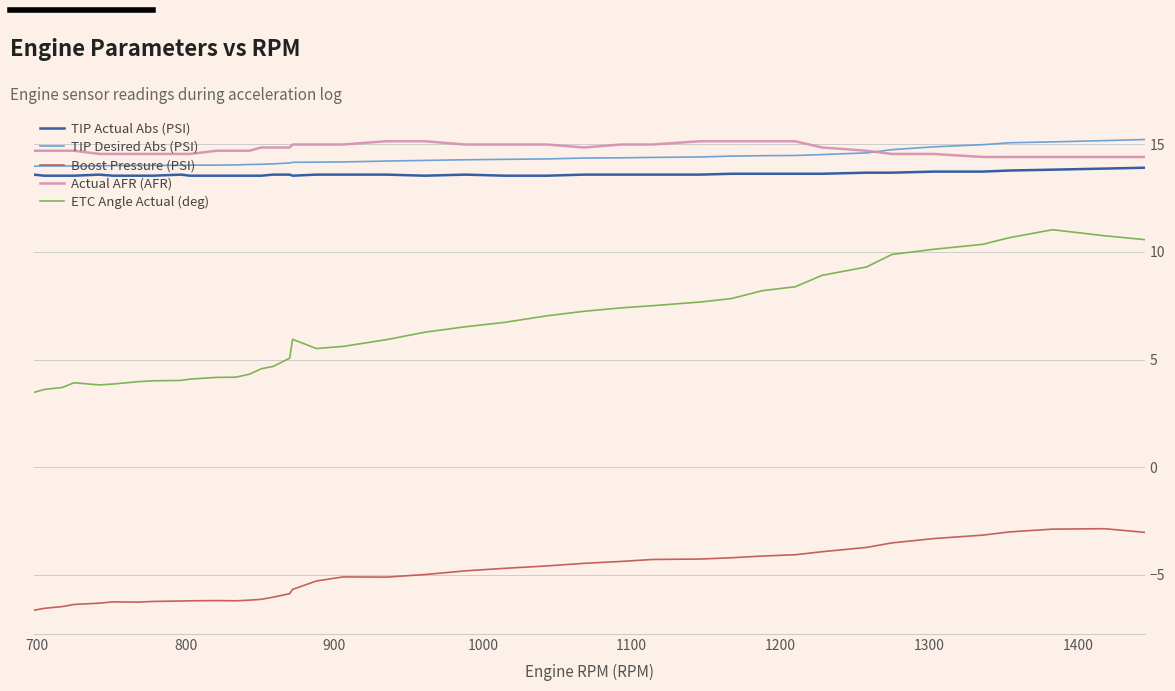

What is the highest value of the Actual AFR (AFR) series?

15.1